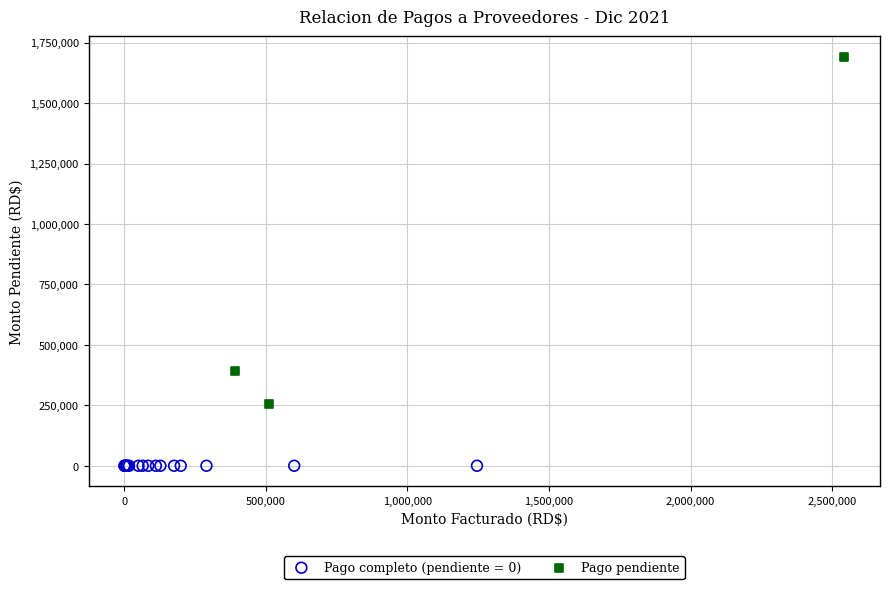

Which series reaches the minimum Y coordinate?

Pago completo (pendiente = 0)